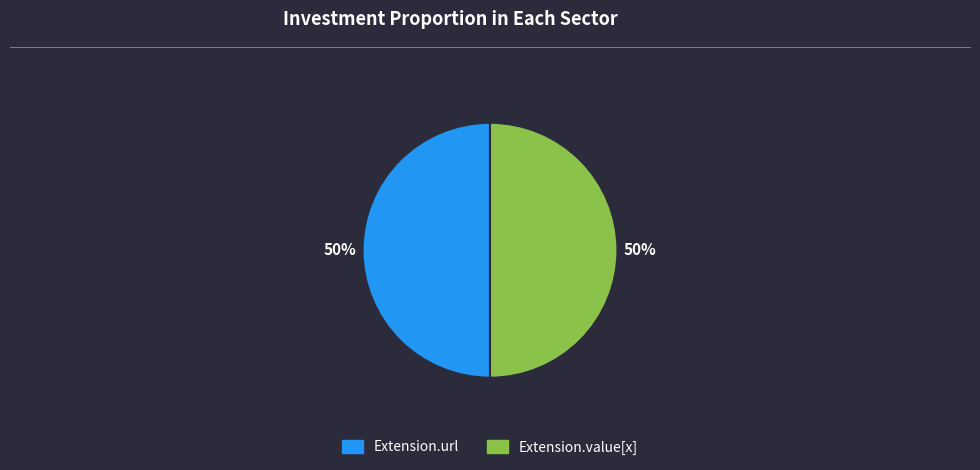

To the nearest percent, what is the average slice percentage?

50%